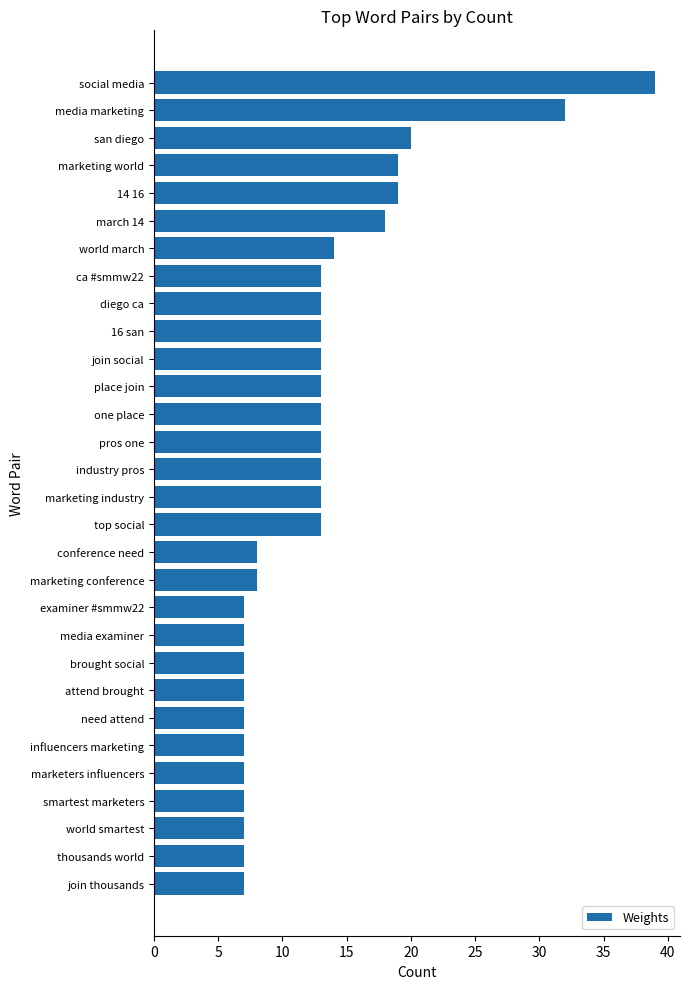

What is the difference between the second highest and minimum values?

25